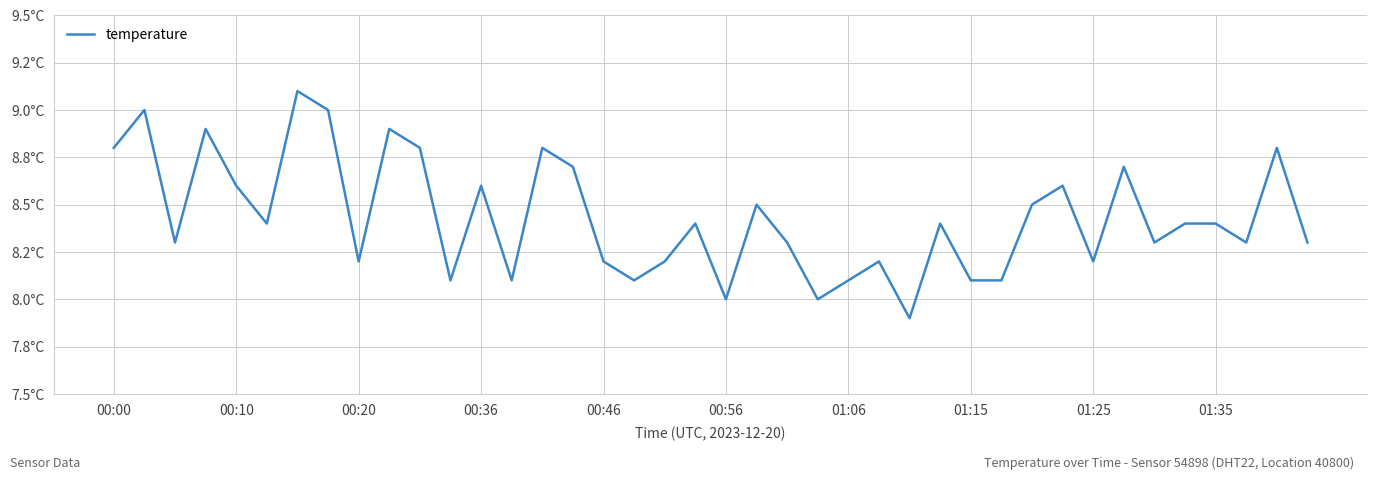

Does the chart have visible grid lines?

Yes